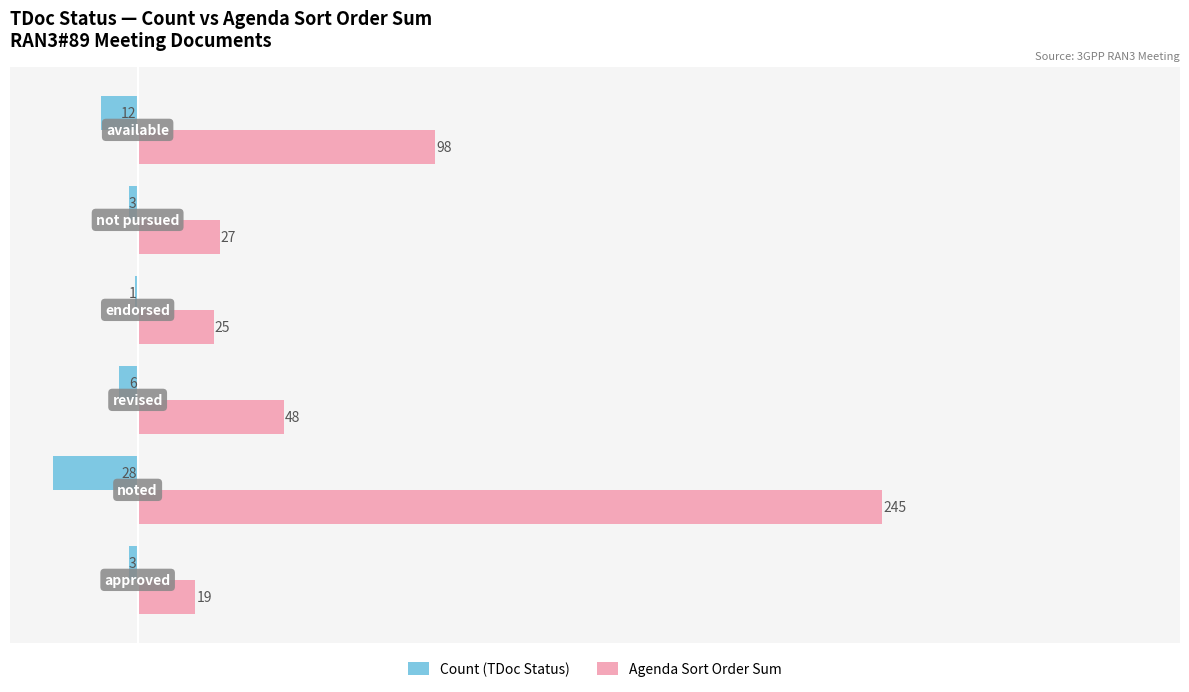

Which series has the largest total across all categories?

Agenda Sort Order Sum